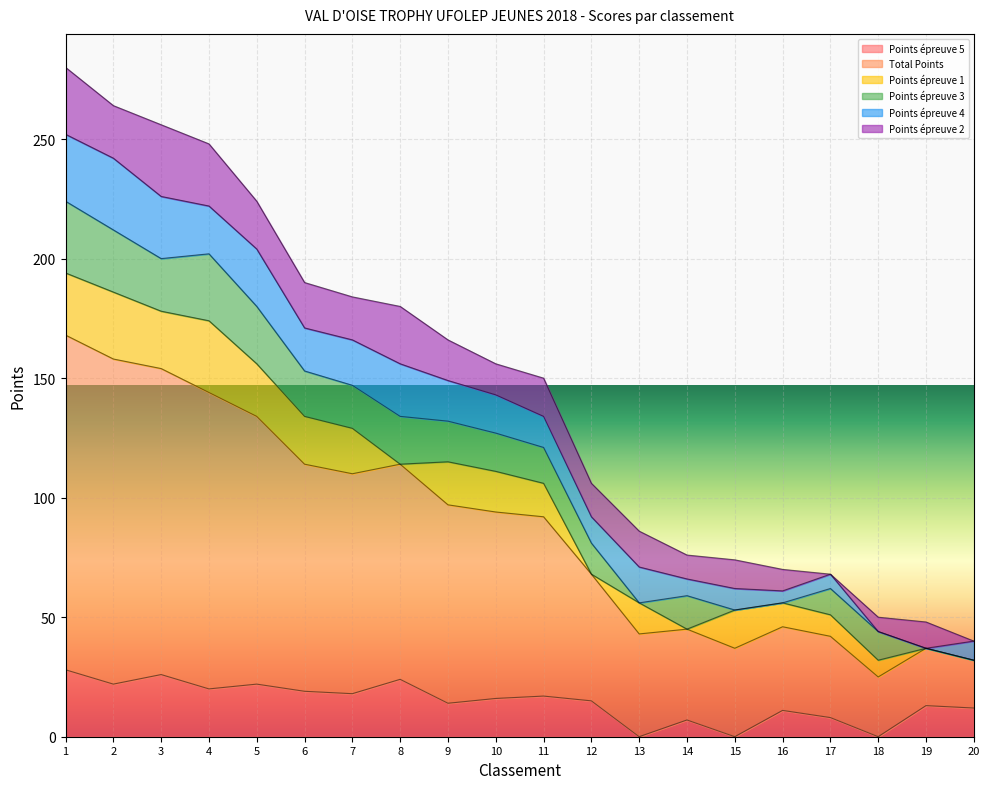

Between 1 and 3, which is larger?

1